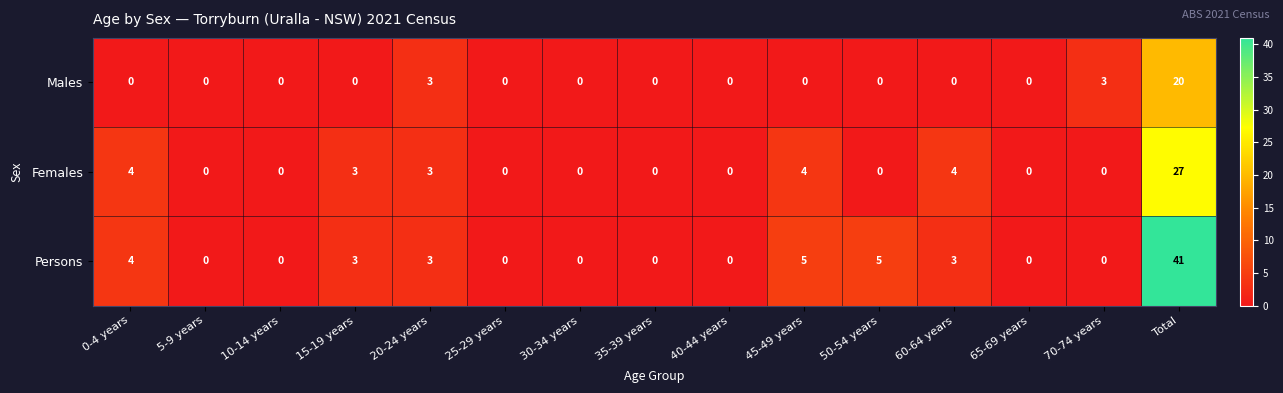

Between 60-64 years and 70-74 years, which series saw the biggest shift?

Females